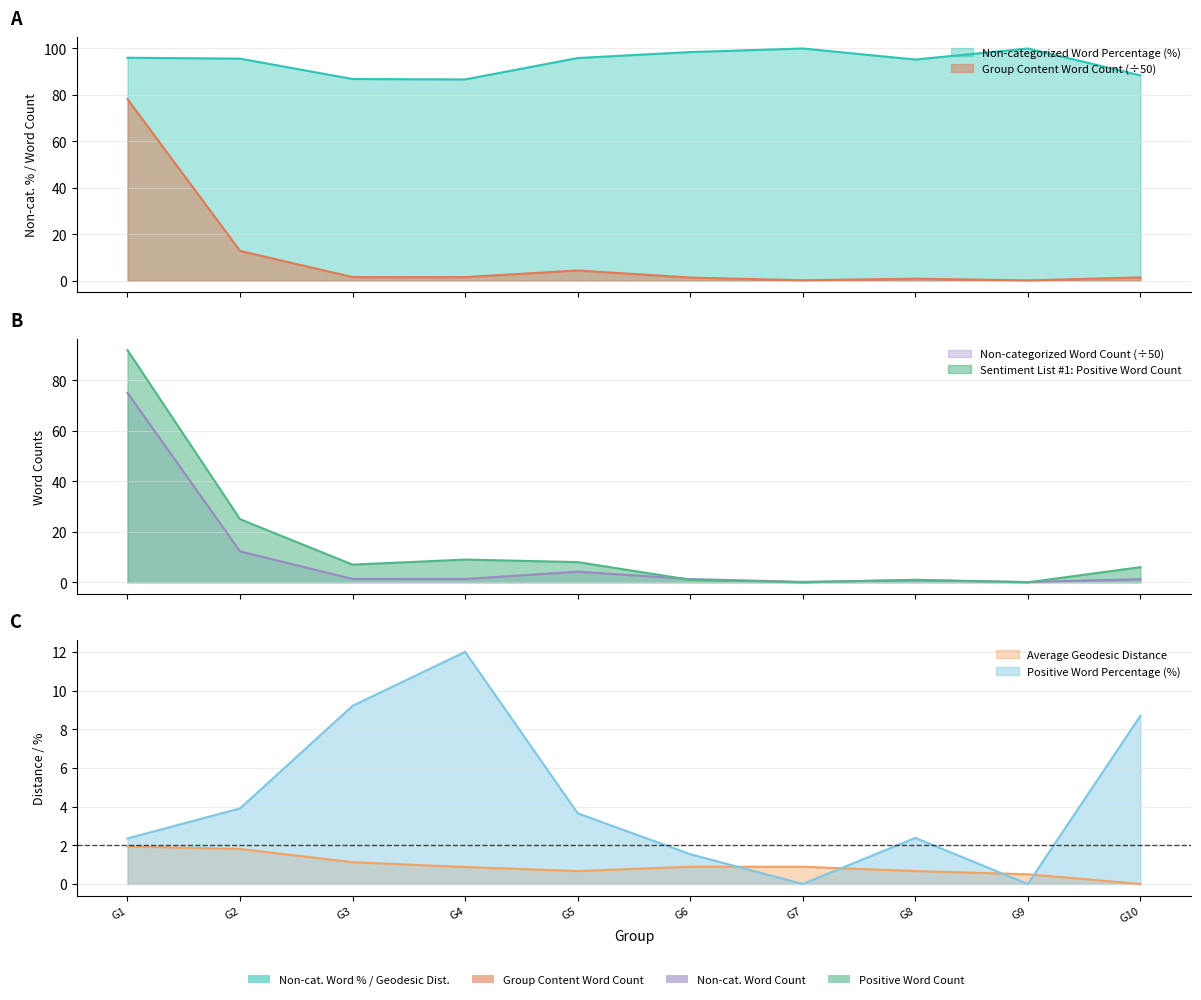

Where is the first local minimum for Sentiment List #1: Positive Word Count?

G3